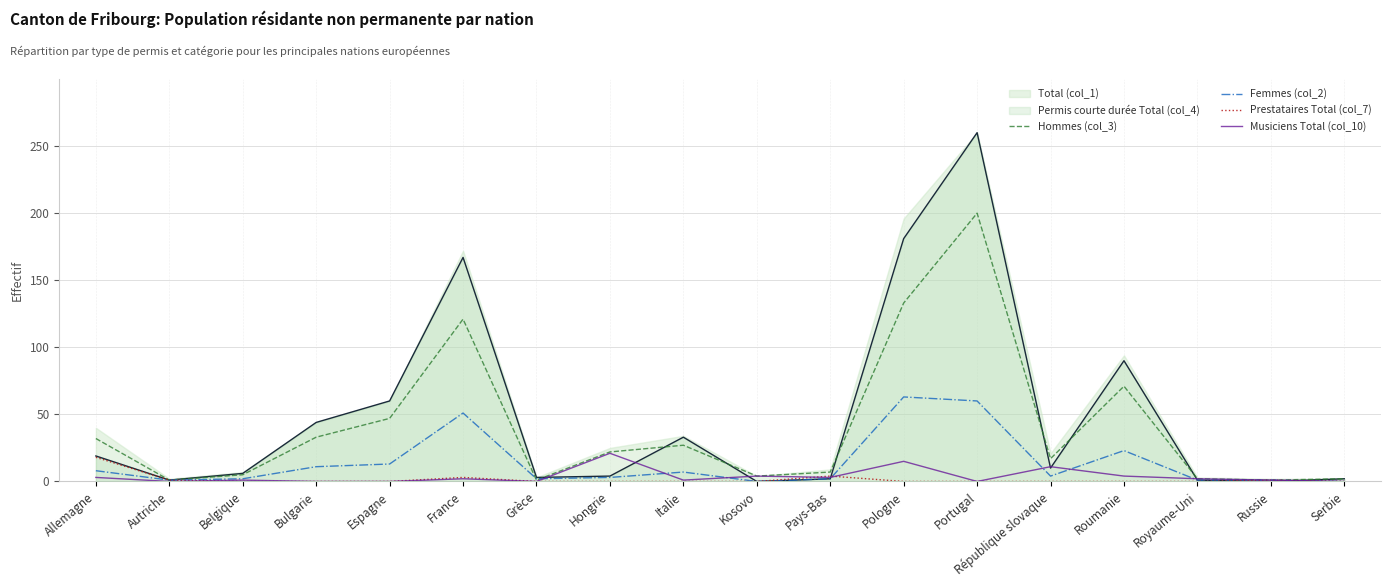

Where is the first local minimum for Femmes (col_2)?

Autriche